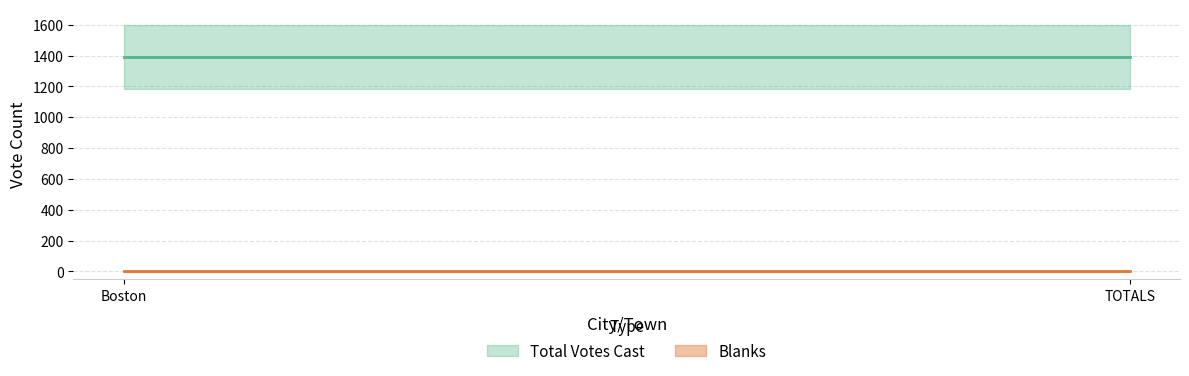

What is the value of the Total Votes Cast point at the 1st from the left?

1389